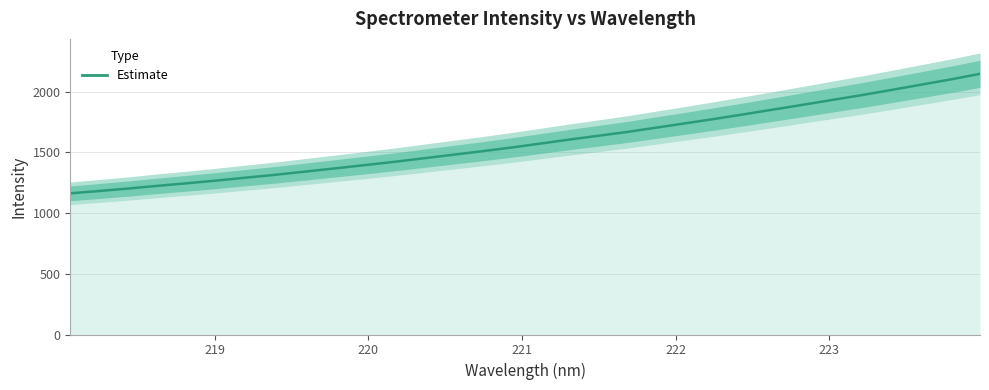

Reading right to left, extract all data points from this chart.

2145.6	2099.5	2056.7	2013.7	1971.7	1932.4	1892.3	1853.5	1814.4	1776.6	1739.9	1704.1	1668.3	1636.0	1604.6	1571.1	1538.2	1507.6	1478.5	1449.4	1420.4	1393.6	1366.9	1341.0	1315.0	1291.7	1267.5	1245.5	1224.2	1201.9	1181.5	1161.8